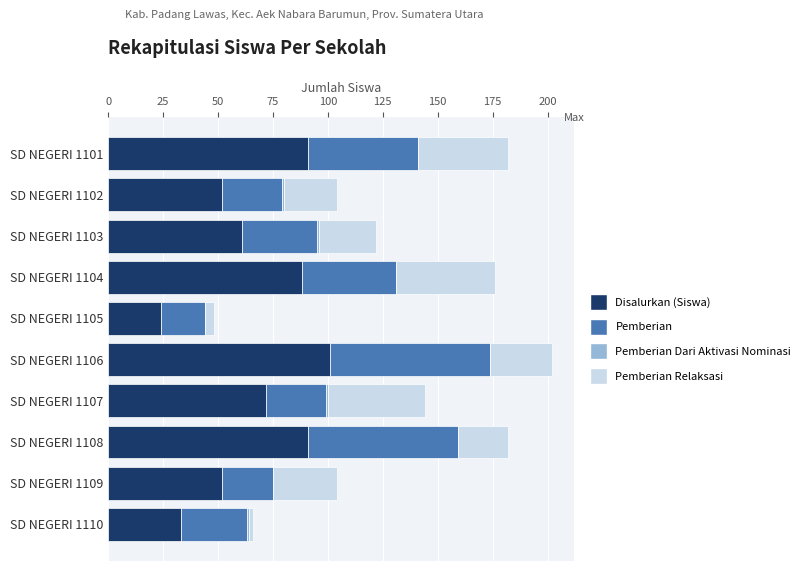

What is the maximum value for Disalurkan (Siswa)?

101